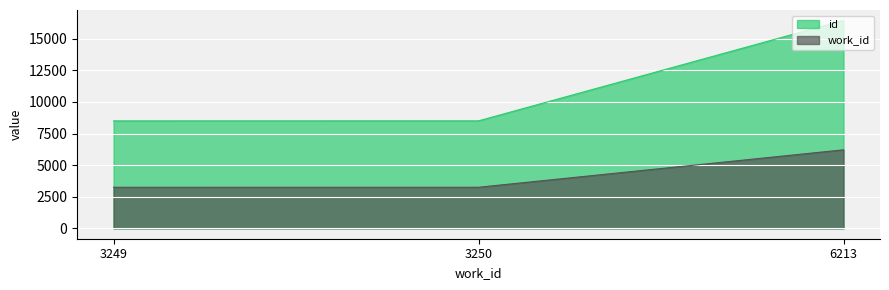

The value of work_id at 3249 is 3249. True or false?

True